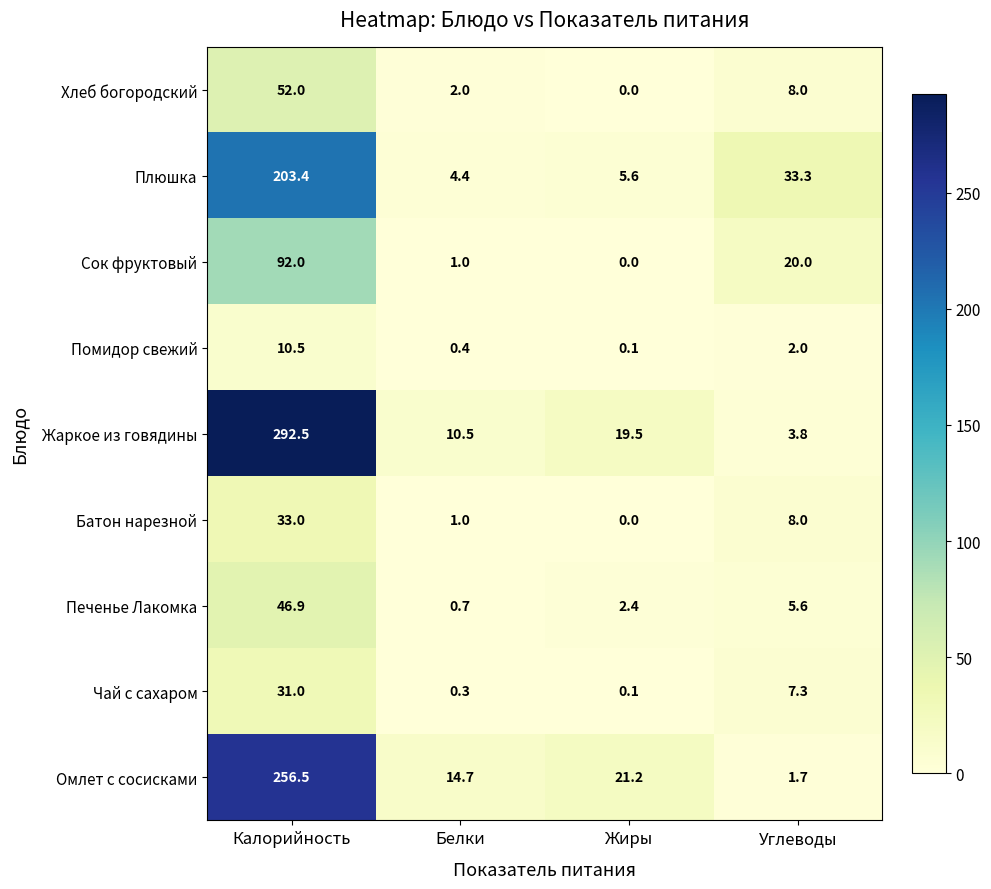

Which series has the widest spread of values?

Жаркое из говядины